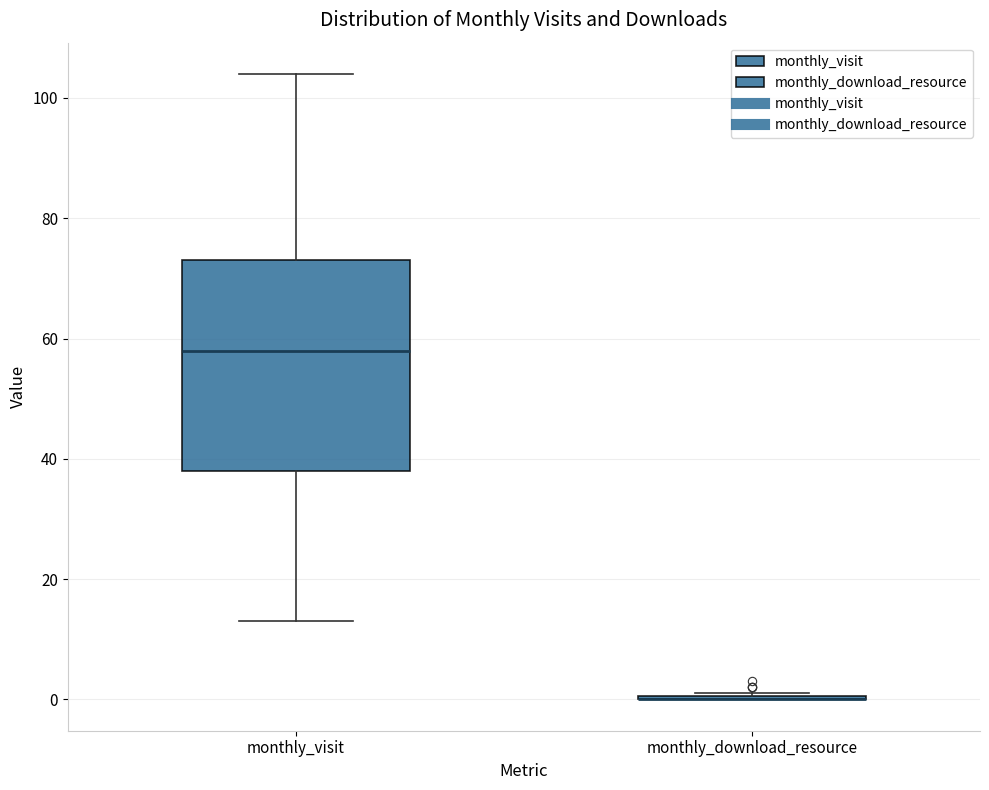

Which box is the tallest, from its lower edge to its upper edge?

monthly_visit